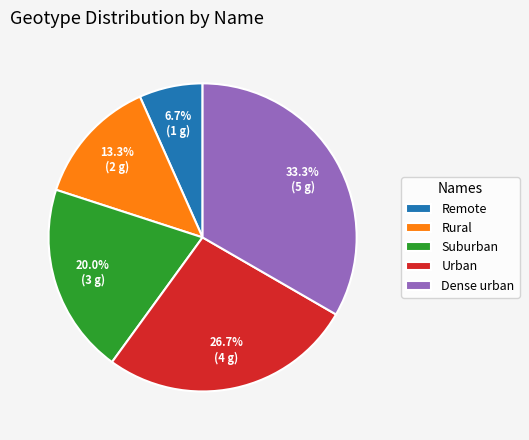

True or false: Urban accounts for 27% of the total.

True